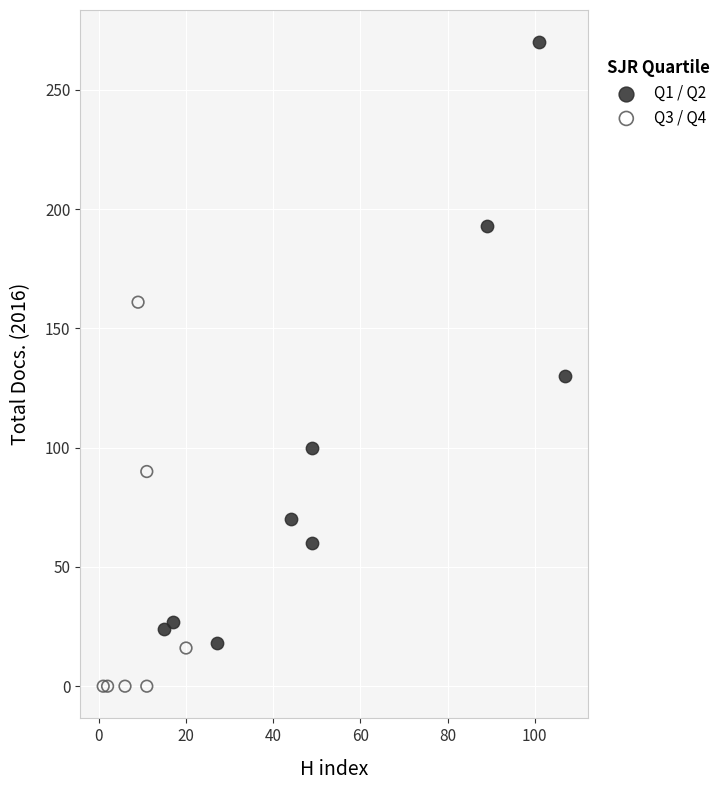

Which series has the widest spread of Y values?

Q1 / Q2